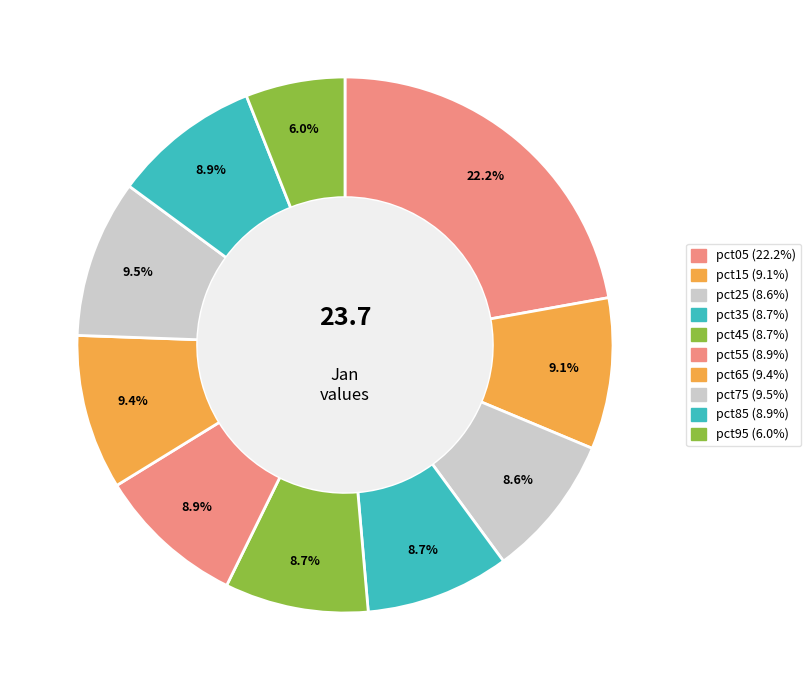

Which has a higher value, pct25 or pct45?

pct45